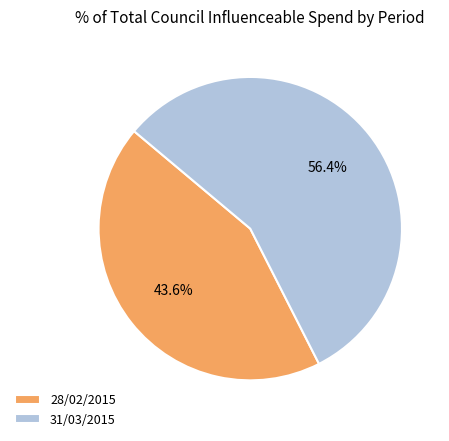

Is 31/03/2015 the majority of the pie?

Yes